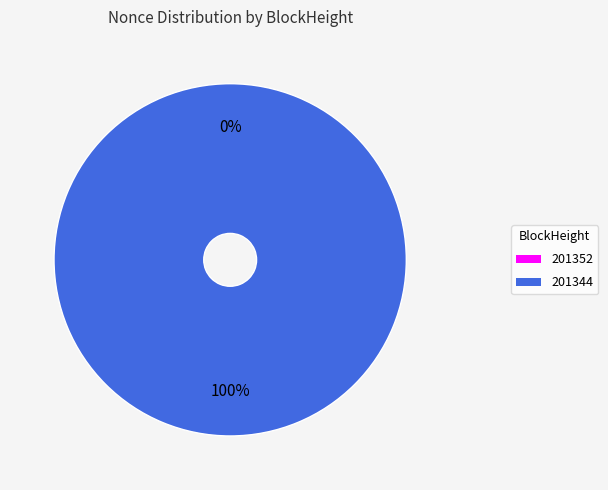

How many slices are in this pie chart?

2